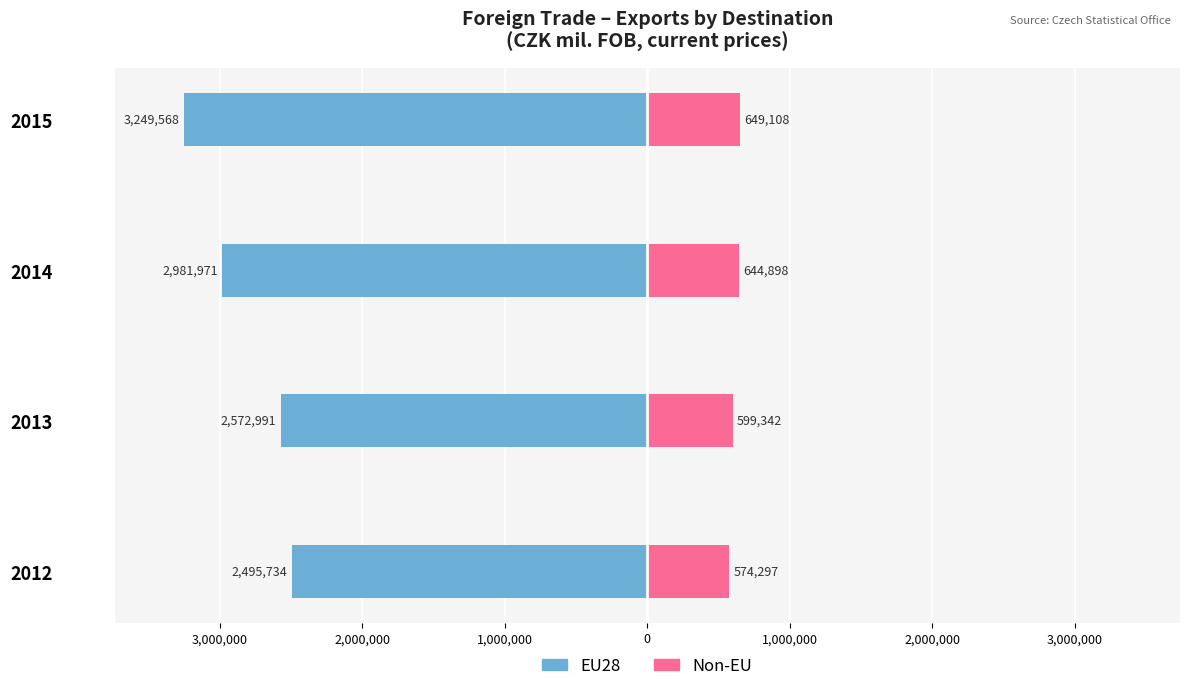

What are all the series names shown in the legend?

EU28, Non-EU